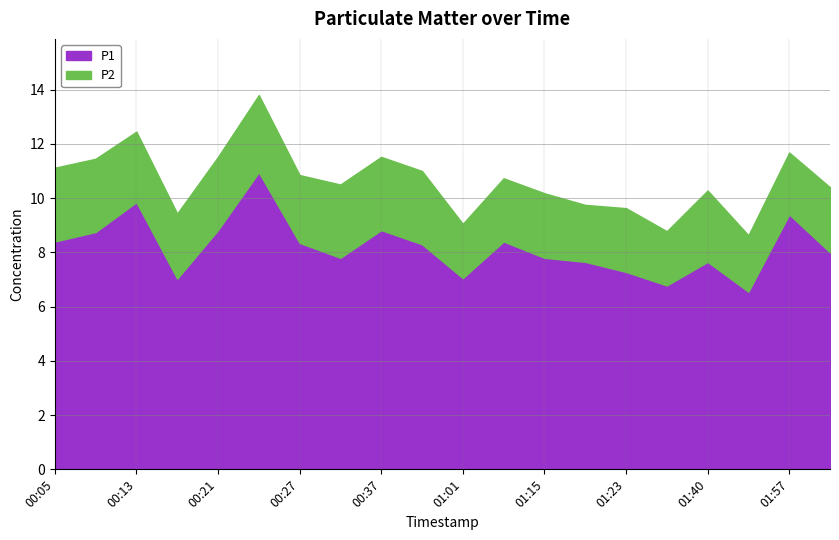

True or false: P2 and P1 intersect in this chart.

False